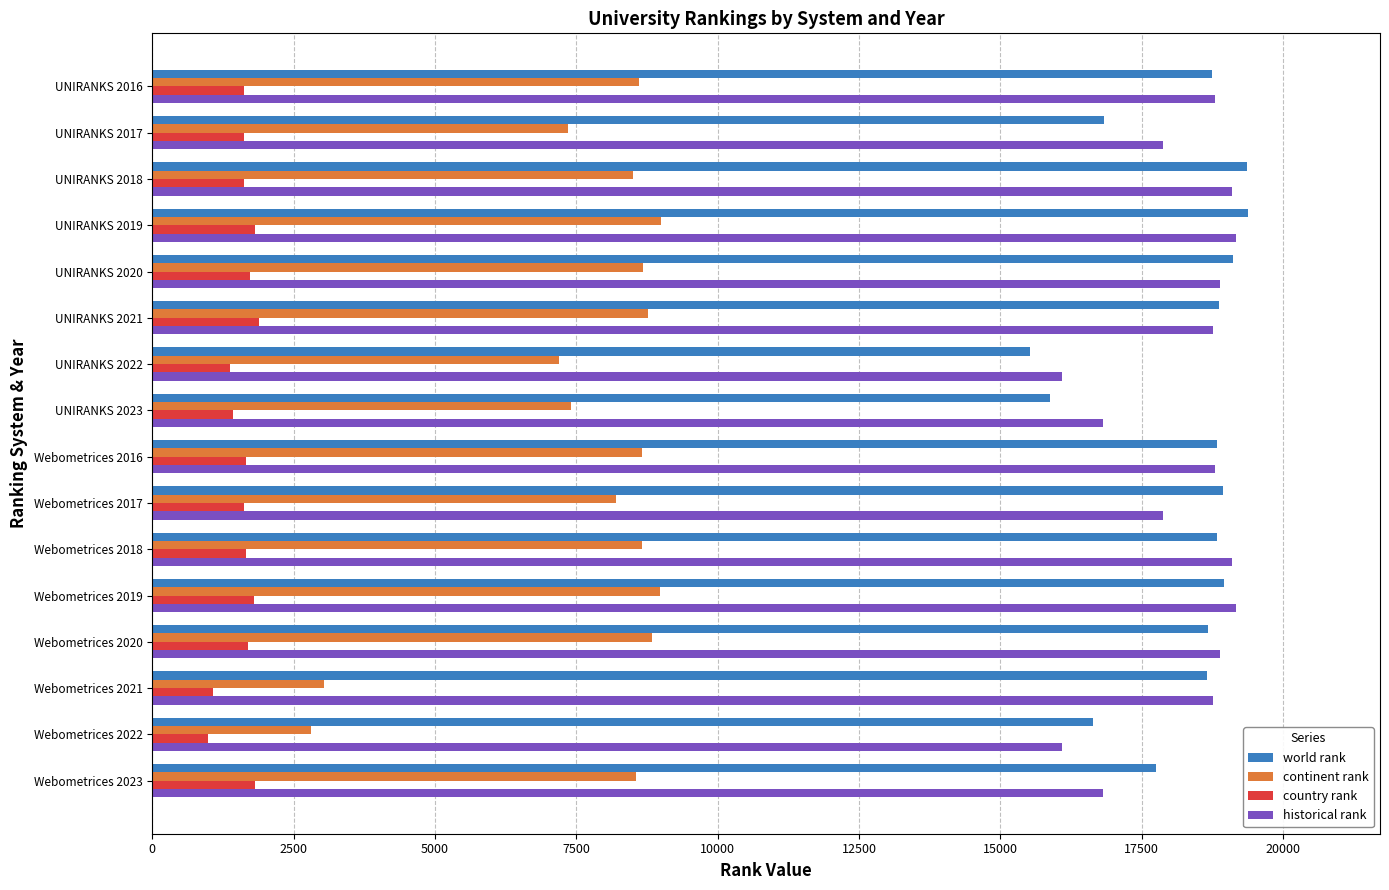

Where is continent rank nearest to the value 5898?

UNIRANKS 2022